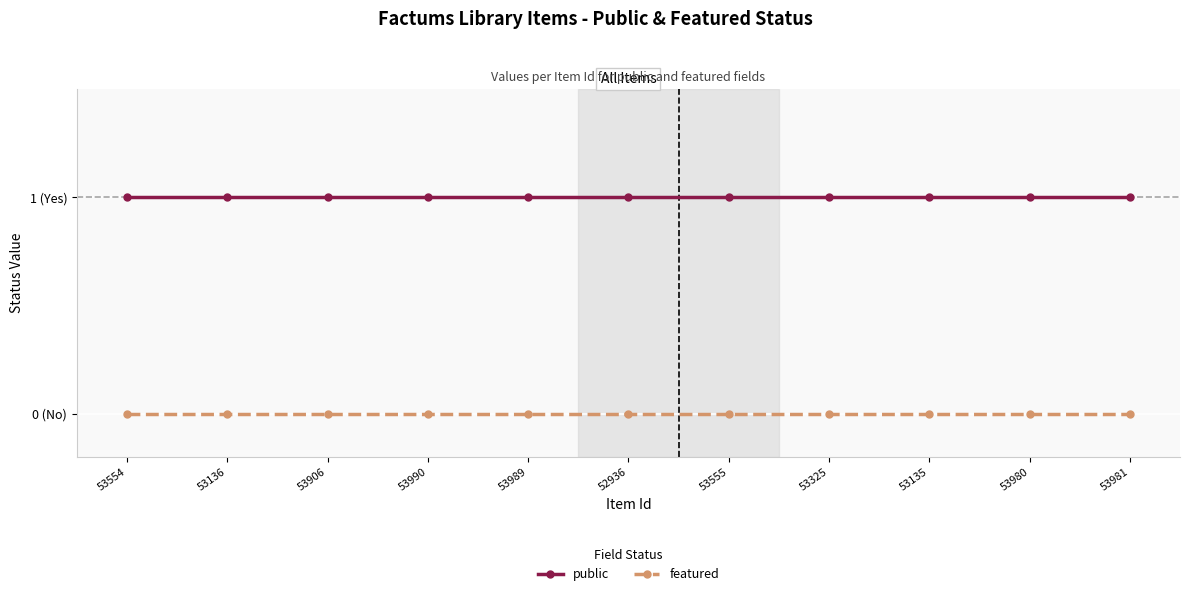

What is the maximum value for public?

1